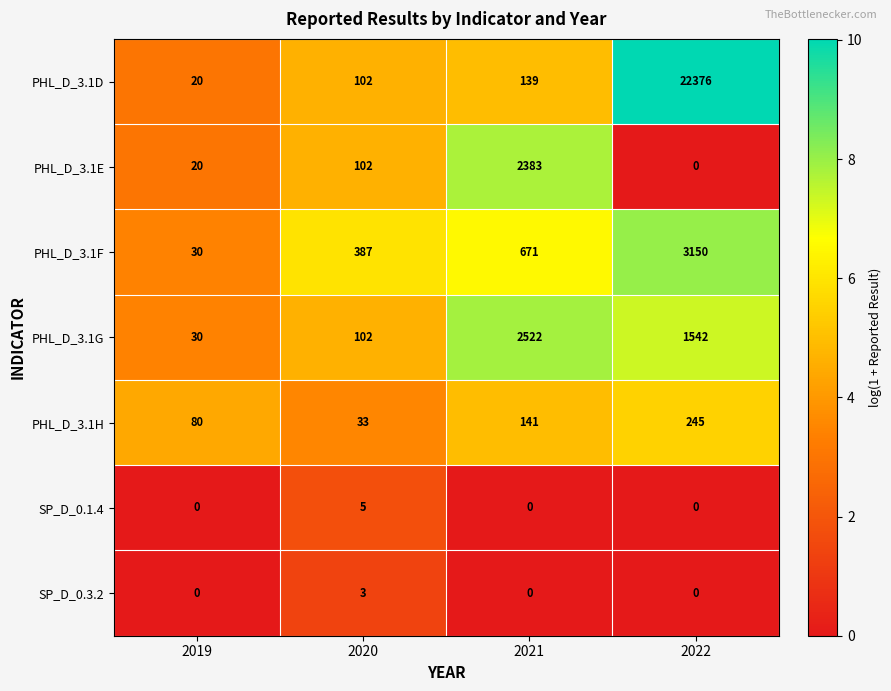

What is the sum of all SP_D_0.3.2 values?

3